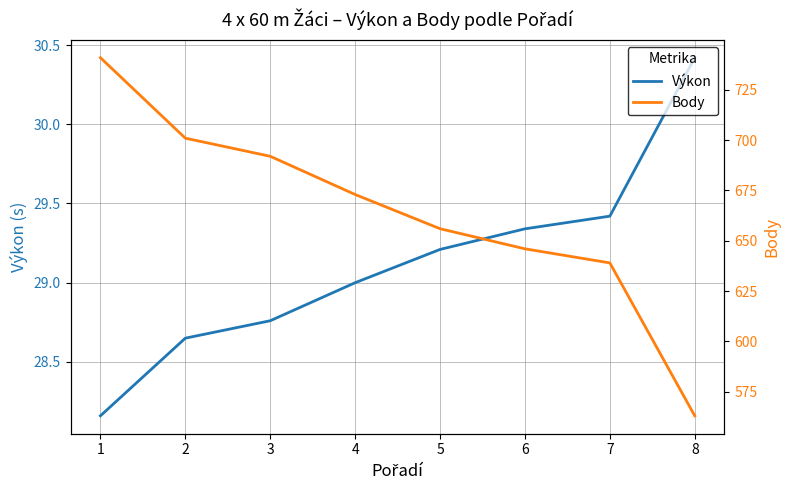

Between 8 and 3, which is larger?

8